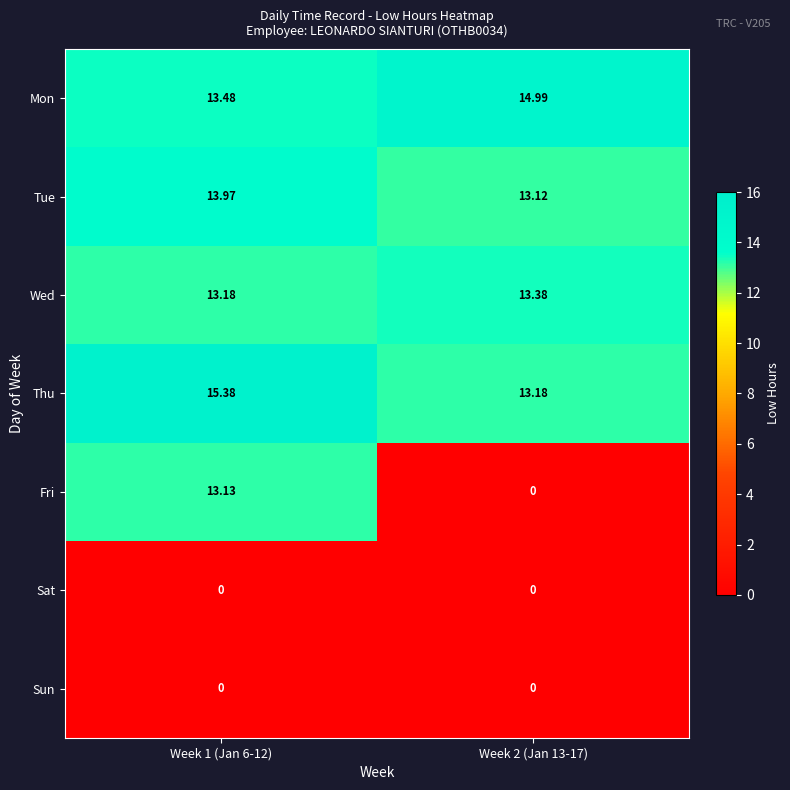

Count the number of data series in this chart.

7